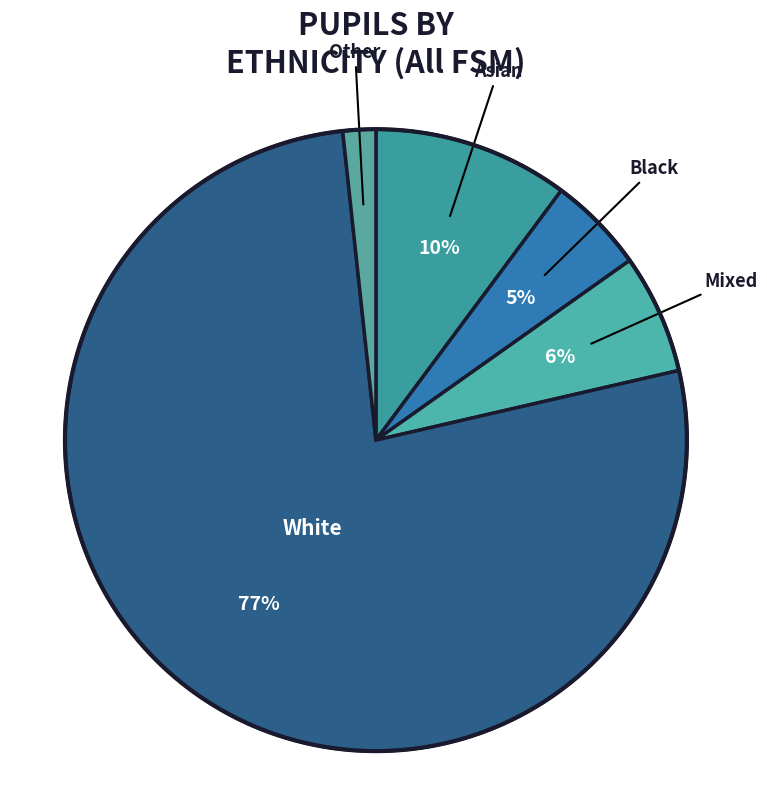

The Asian slice represents 24% of the pie. True or false?

False